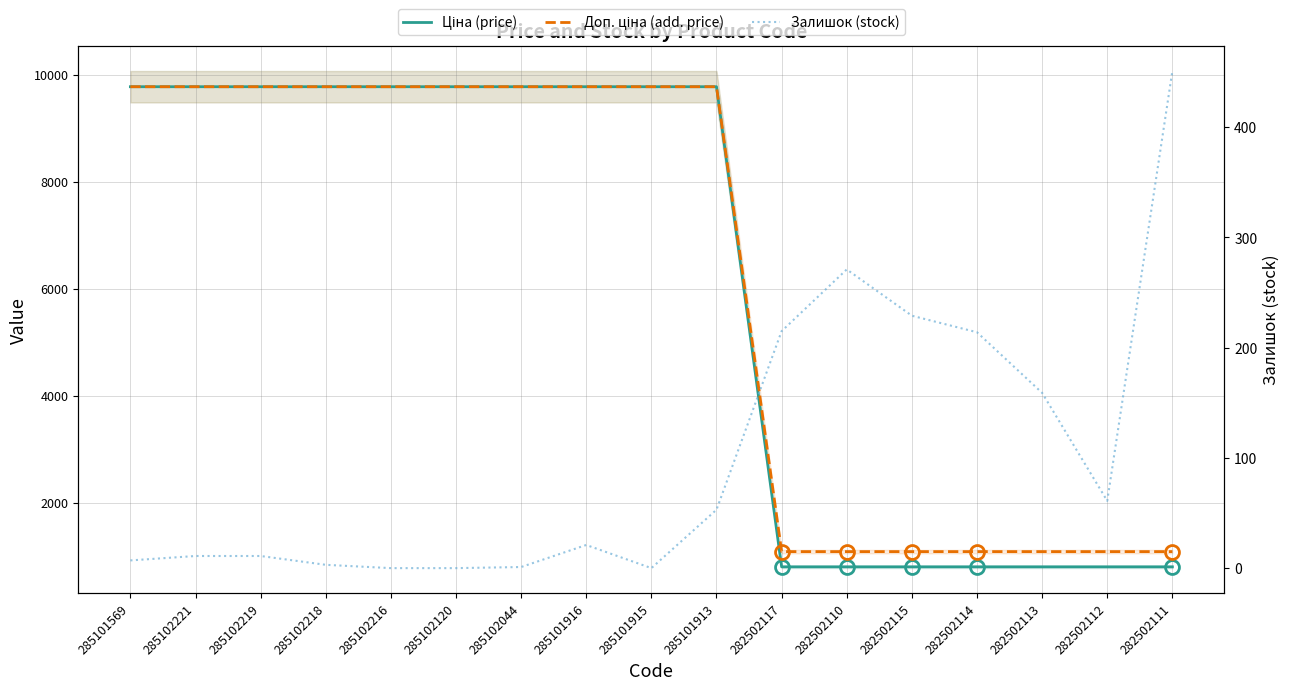

What is the difference between the second highest and minimum values in the Залишок (stock) series?

271.0